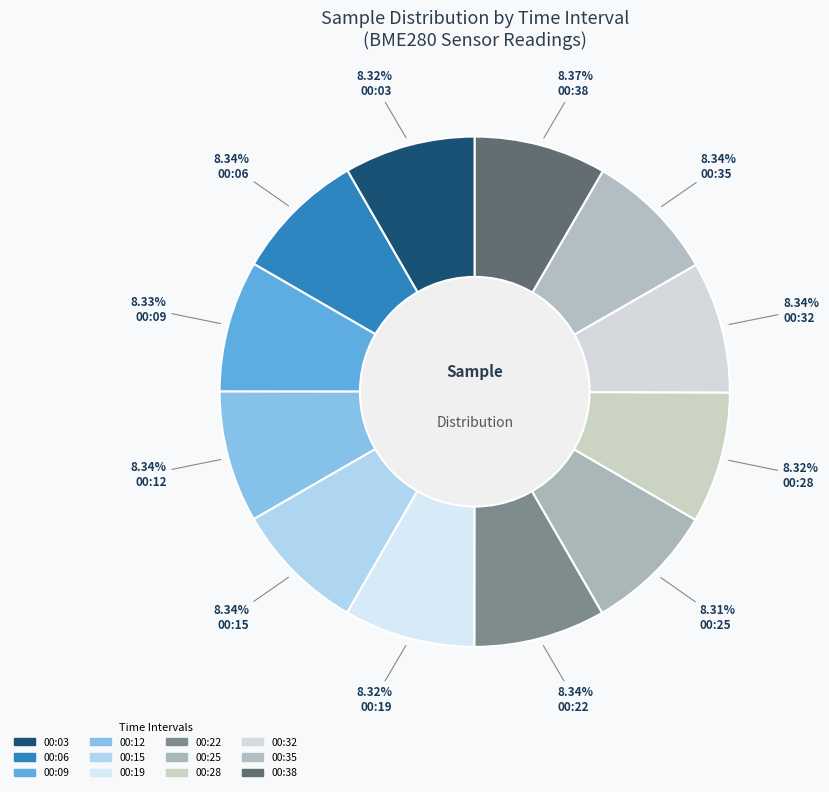

Count the number of slices in the pie.

12